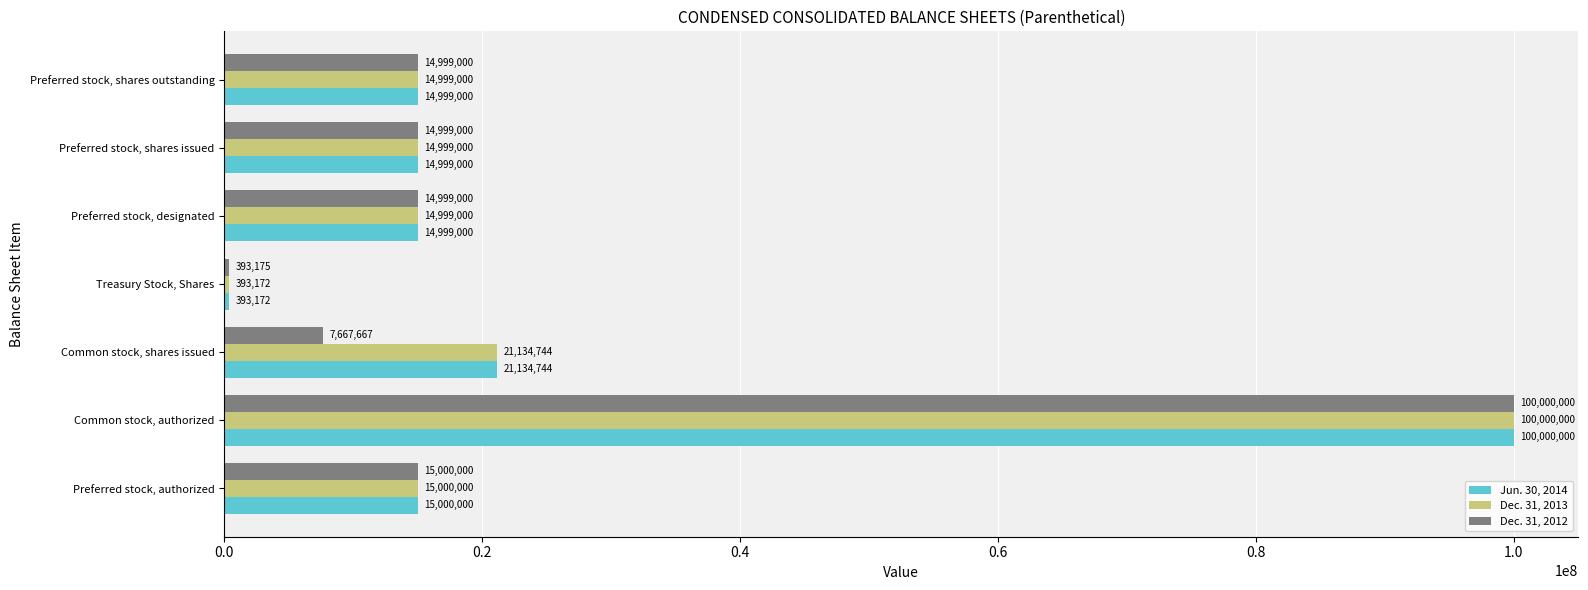

True or false: Dec. 31, 2013 has a value of 14999000 at Preferred stock, shares outstanding.

True